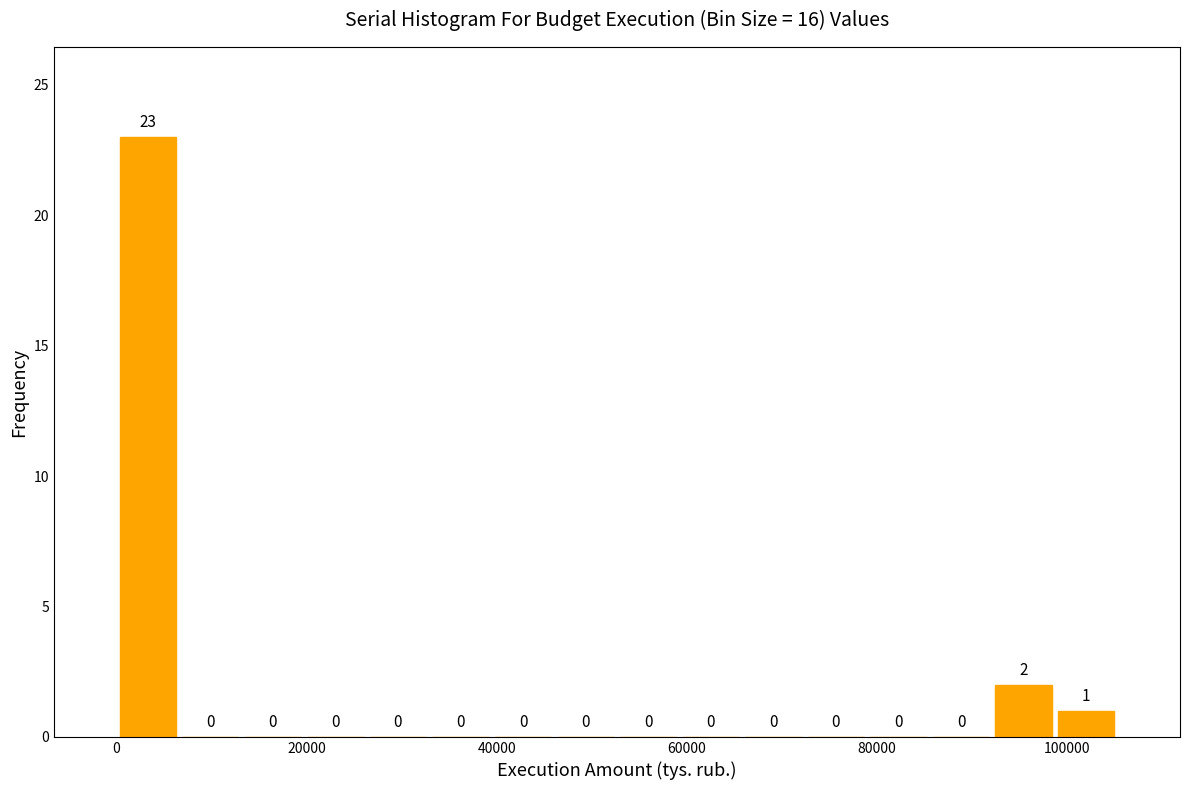

Read against the x-axis, roughly where is the centre of the tallest bar?

4000